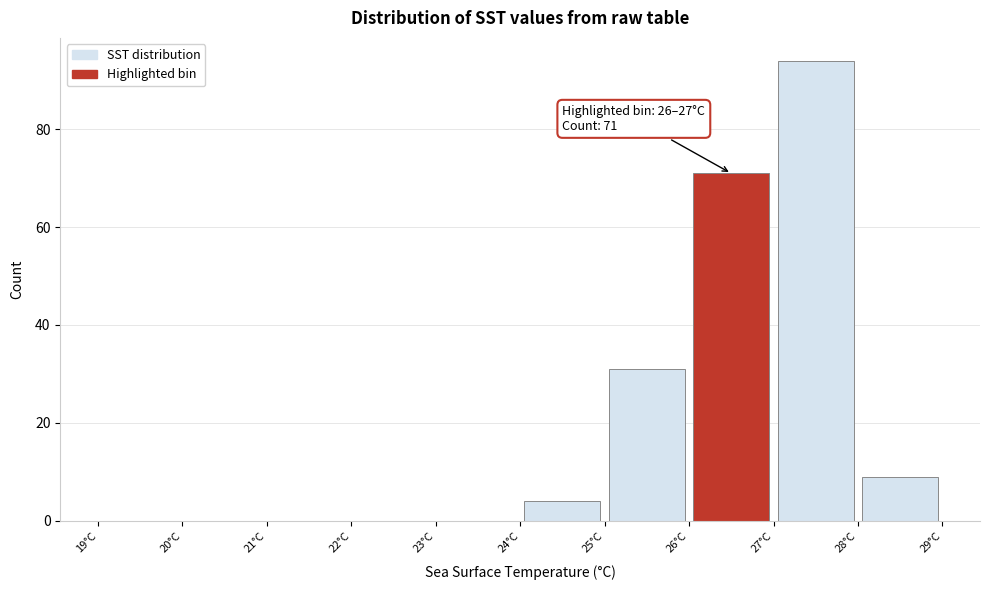

Over which range of the x-axis is the bar tallest?

27 to 28